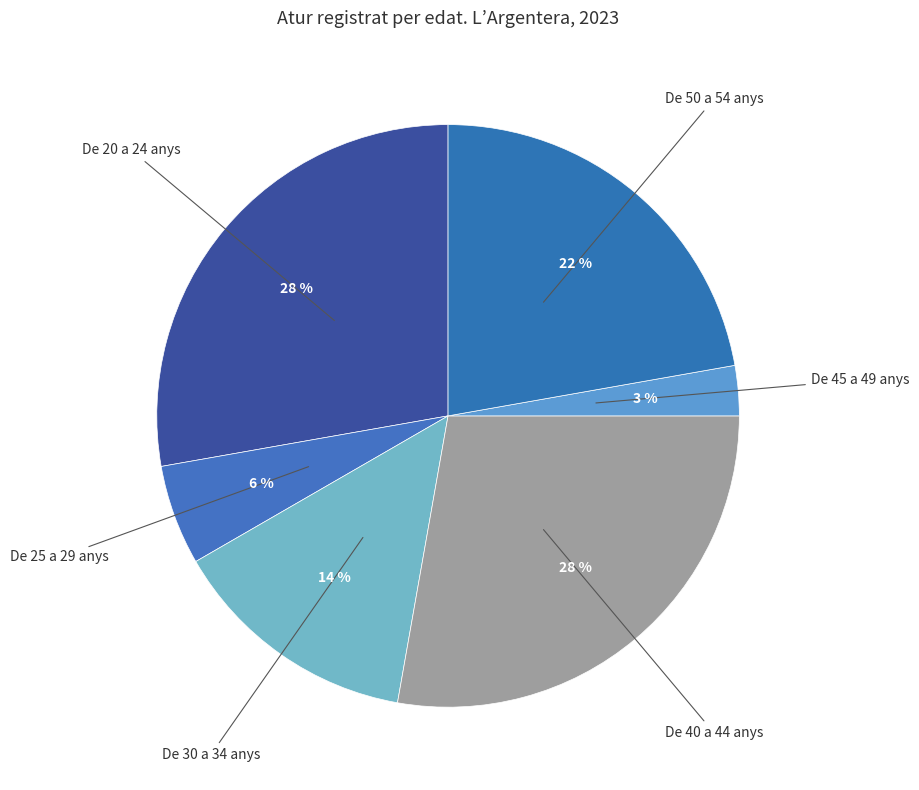

Is there a majority slice in this chart?

No